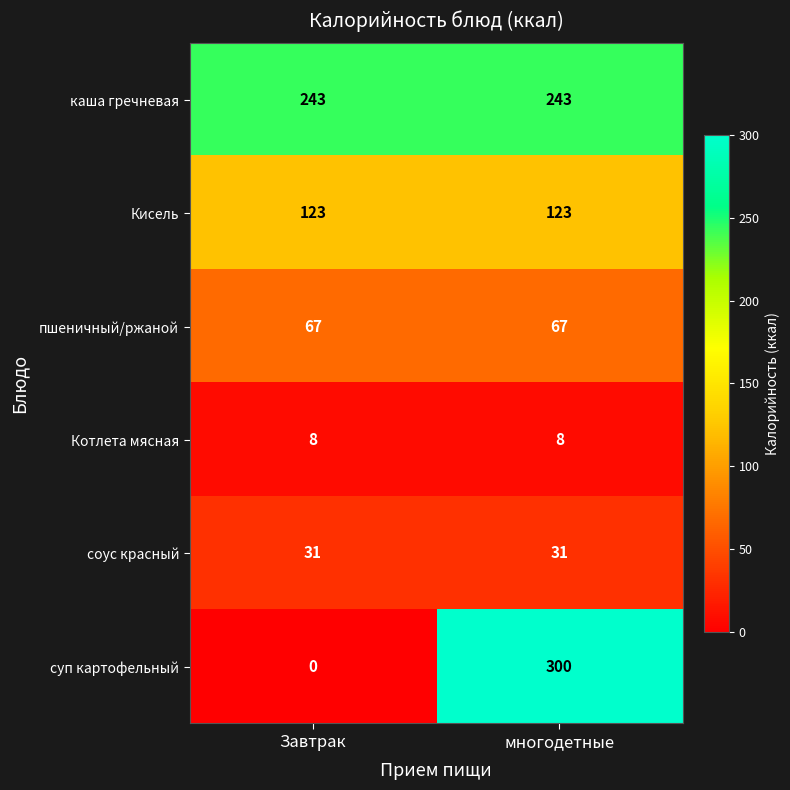

At Завтрак, list the series in order from smallest to largest.

суп картофельный, Котлета мясная, соус красный, пшеничный/ржаной, Кисель, каша гречневая